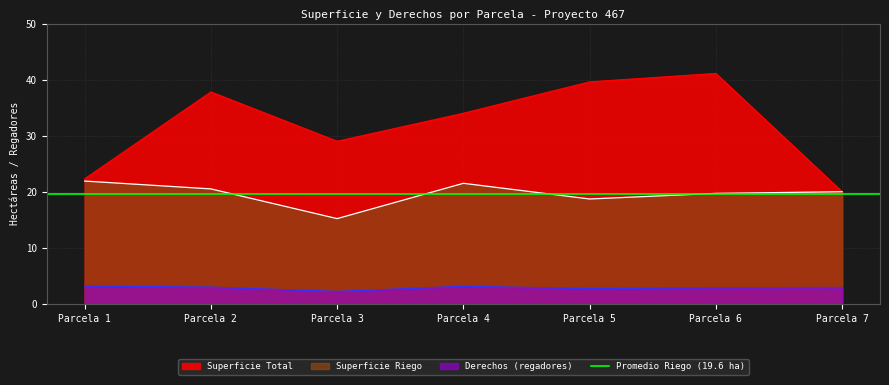

Reading right to left, list all the values displayed in this chart.

Superficie Total: Parcela 7=20.0	Parcela 6=41.1	Parcela 5=39.6	Parcela 4=34.0	Parcela 3=29.0	Parcela 2=37.8	Parcela 1=22.3
Superficie Riego: Parcela 7=20.0	Parcela 6=19.7	Parcela 5=18.7	Parcela 4=21.5	Parcela 3=15.2	Parcela 2=20.5	Parcela 1=21.9
Derechos: Parcela 7=2.9	Parcela 6=2.9	Parcela 5=2.7	Parcela 4=3.1	Parcela 3=2.2	Parcela 2=3.0	Parcela 1=3.2